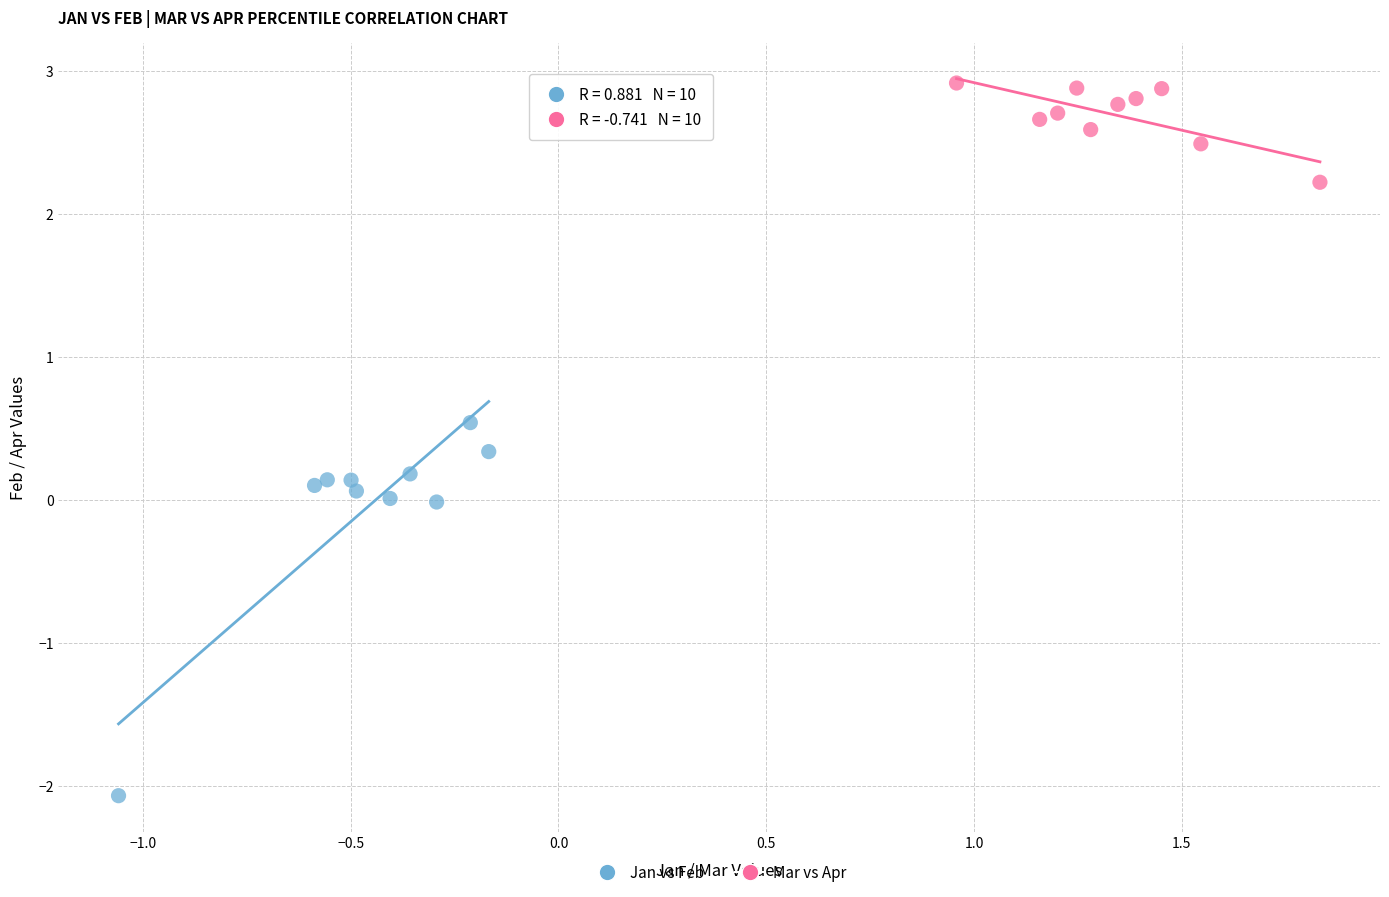

What are all the series names shown in the legend?

Jan vs Feb, Mar vs Apr